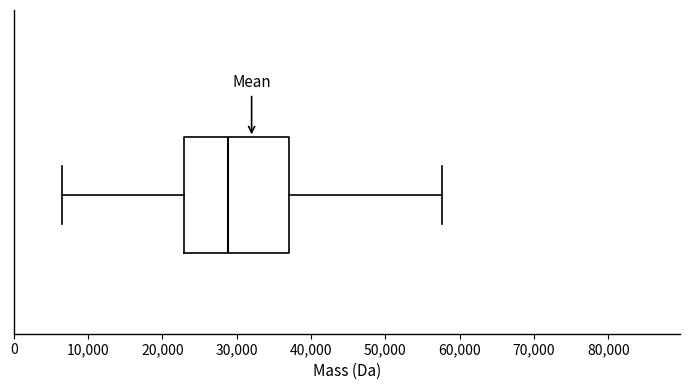

Where does the right whisker of the box end on the x-axis? The values are not printed on the chart, so give them approximately, as read against the axis.

58000